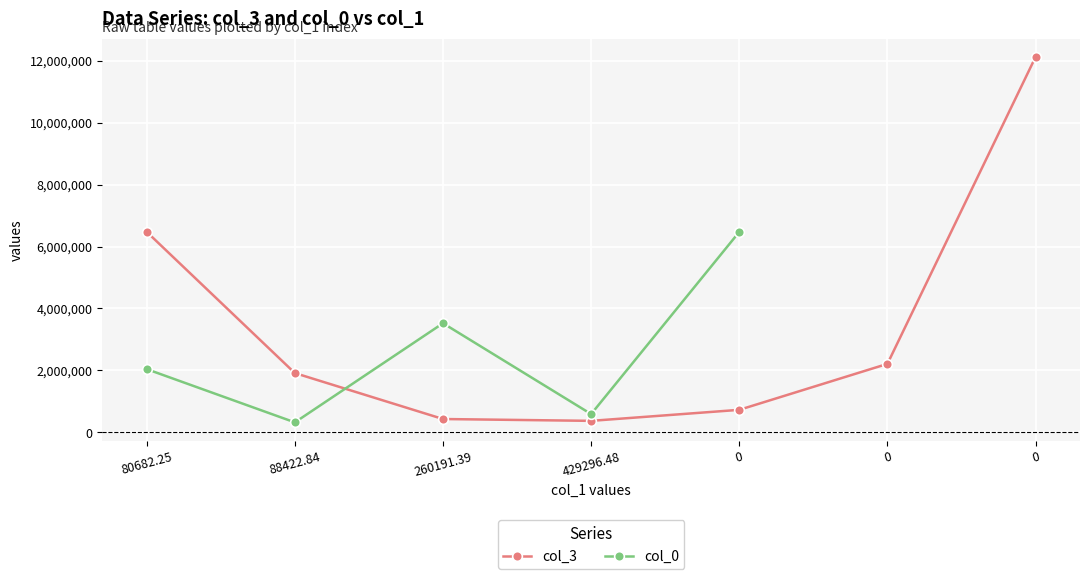

The value of col_0 at 429296.48 is 588964.2. True or false?

True